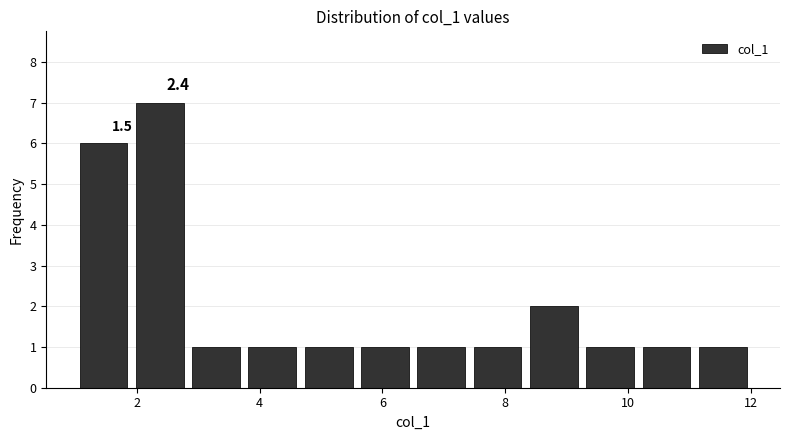

Which range on the x-axis has the tallest bar?

2.0 to 2.8